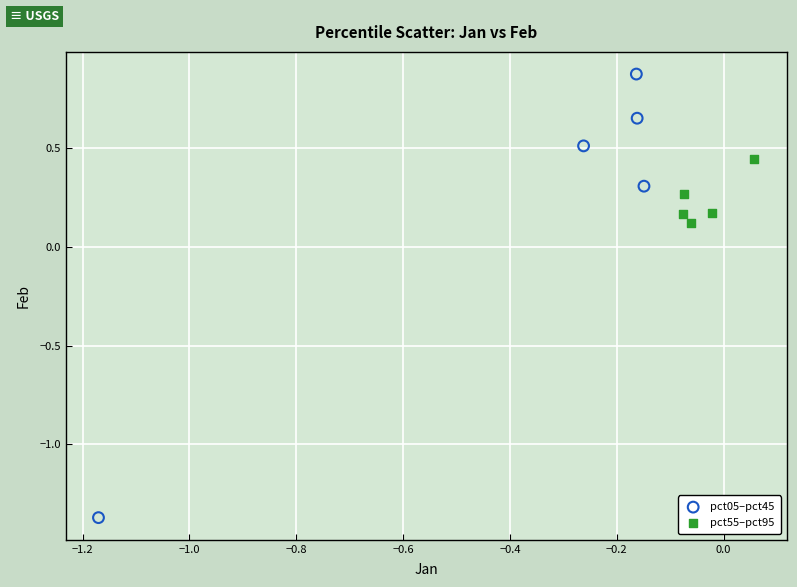

Which series contains the highest Y value?

pct05–pct45